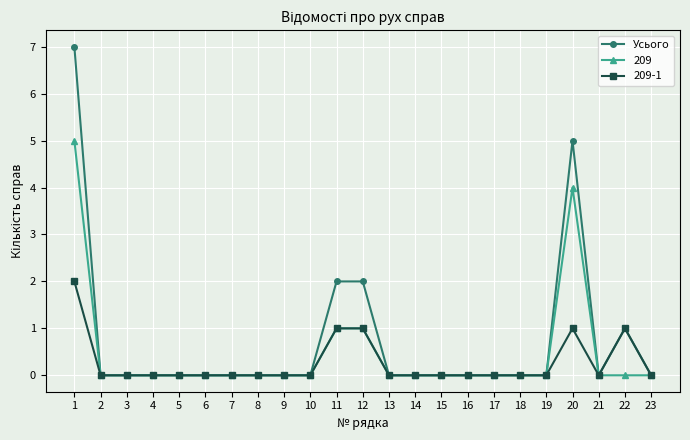

Rank the series by their maximum value, from lowest to highest.

209-1, 209, Усього